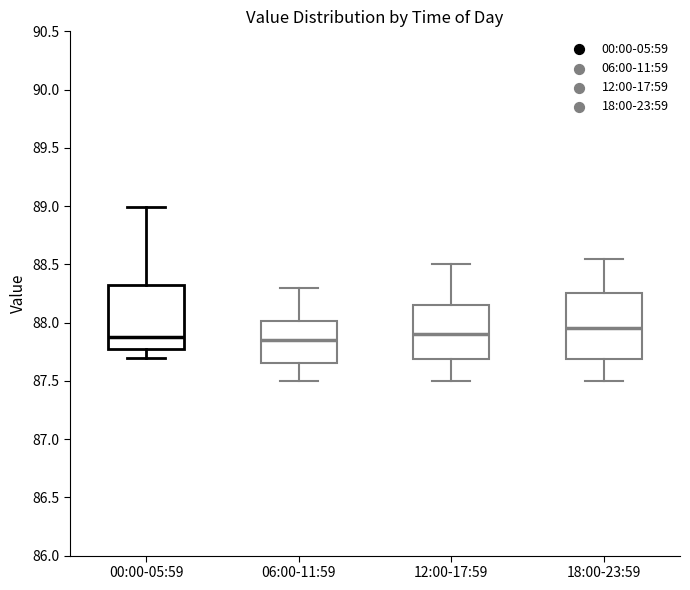

Reading left to right, transcribe this box plot: for each box, give where its median line is, the range the box spans, and where its two whiskers end, as read against the y-axis. The values are not printed on the chart, so give them approximately, as read against the axis.

00:00-05:59: median 87.90, box 87.80 to 88.35, whiskers 87.70 to 89.00
06:00-11:59: median 87.85, box 87.65 to 88.00, whiskers 87.50 to 88.30
12:00-17:59: median 87.90, box 87.70 to 88.15, whiskers 87.50 to 88.50
18:00-23:59: median 87.95, box 87.70 to 88.25, whiskers 87.50 to 88.55